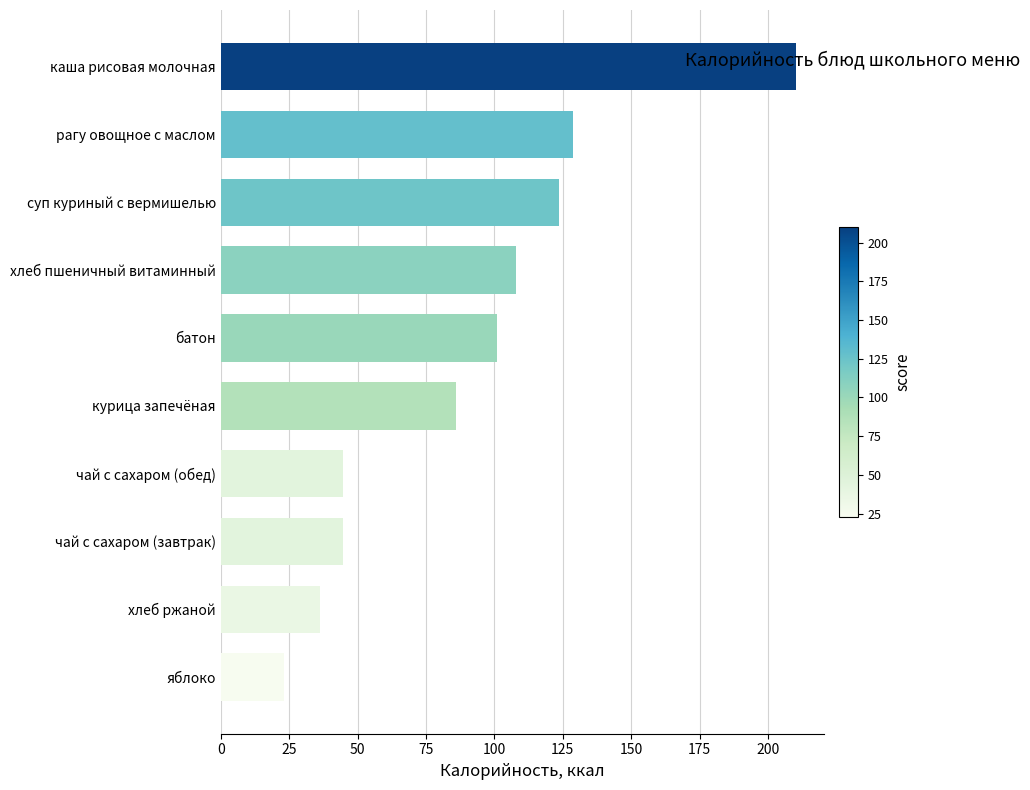

What is the ratio of the value at чай с сахаром (обед) to the value at чай с сахаром (завтрак)?

1.0